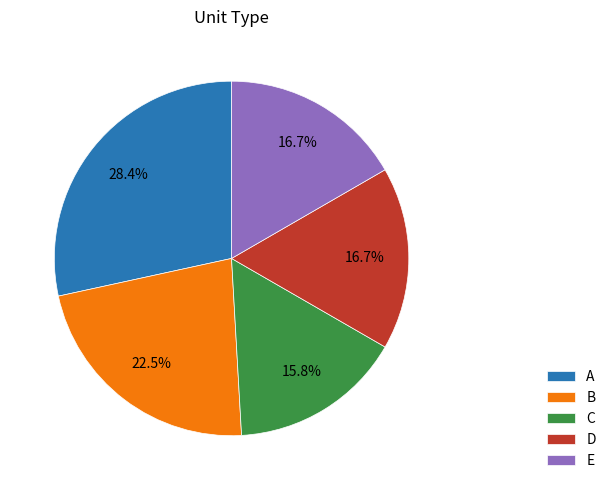

Between B and E, which is larger?

B